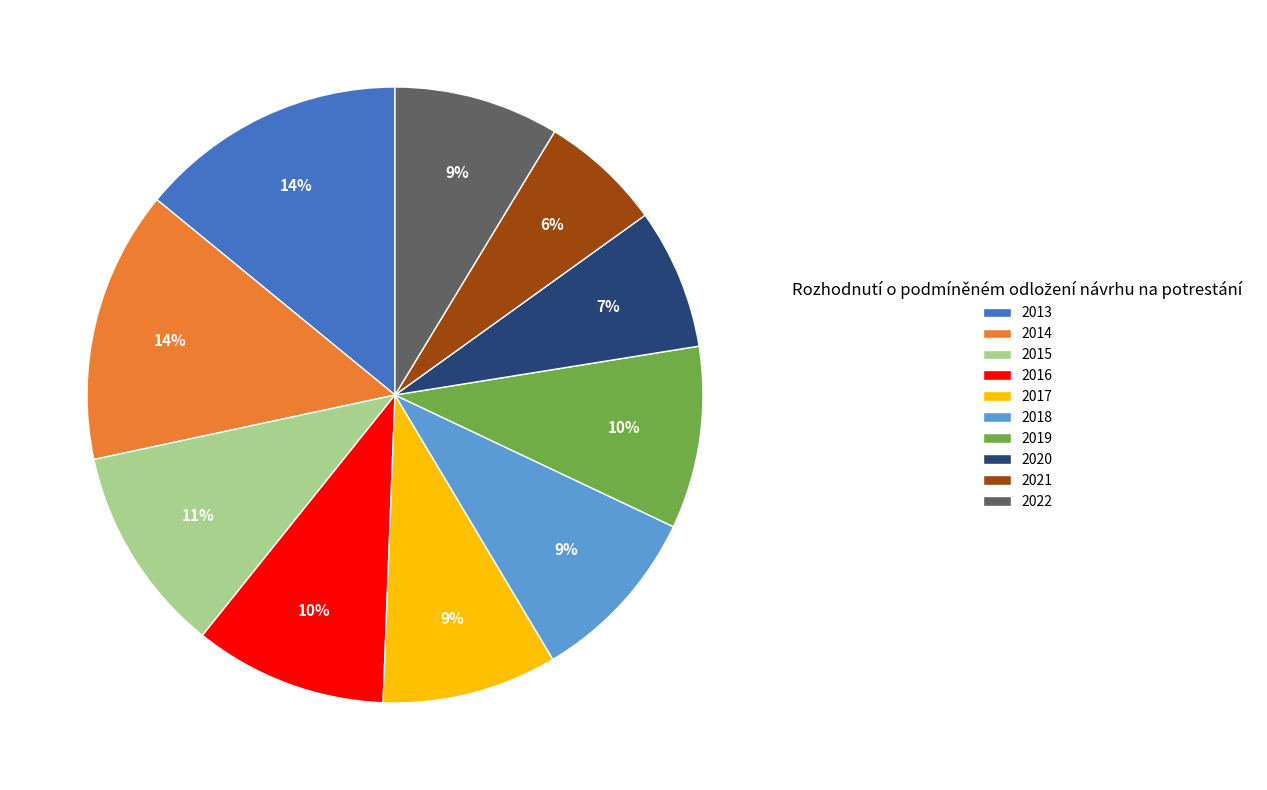

Which has a higher value, 2013 or 2019?

2013